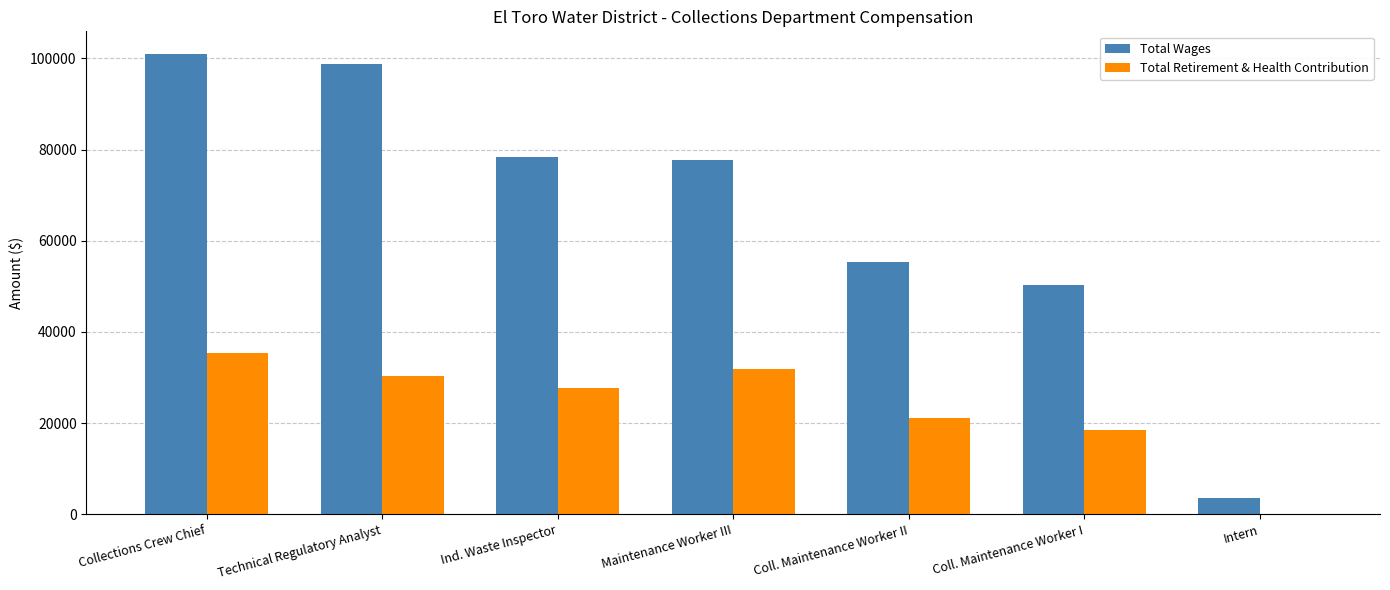

Reading right to left, extract all data points from this chart.

Total Wages: 3528	50261	55241	77790	78414	98709	100895
Total Retirement & Health Contribution: 0	18540	21028	31871	27718	30390	35310